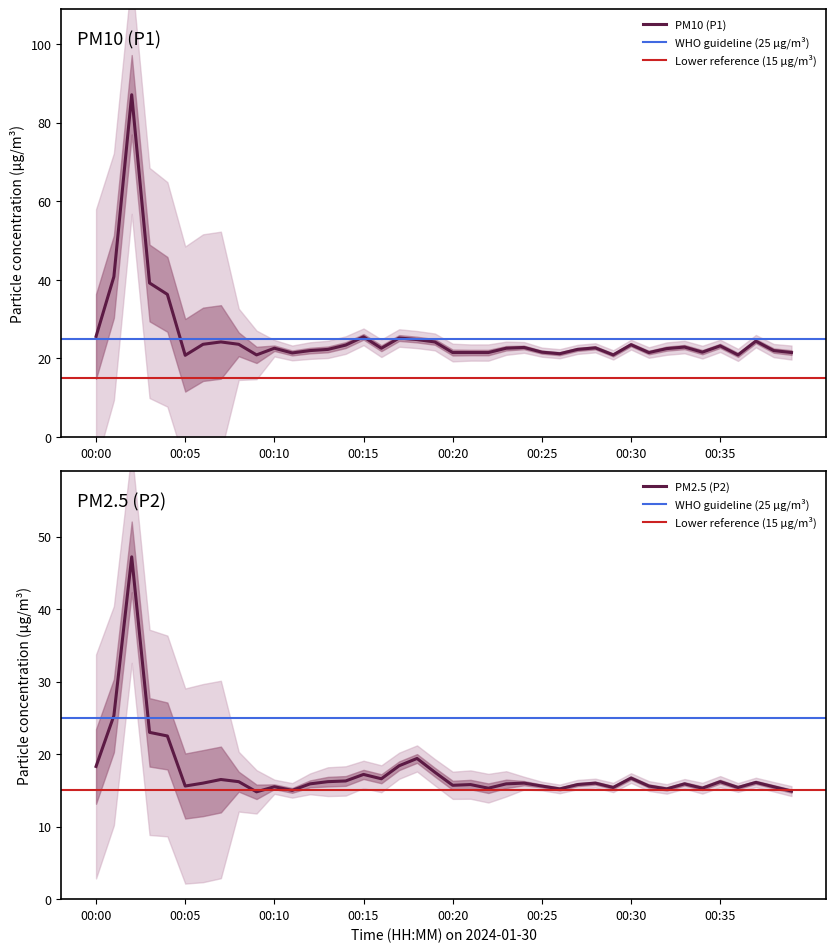

True or false: P1 has a value of 13.0 at 00:22.

False